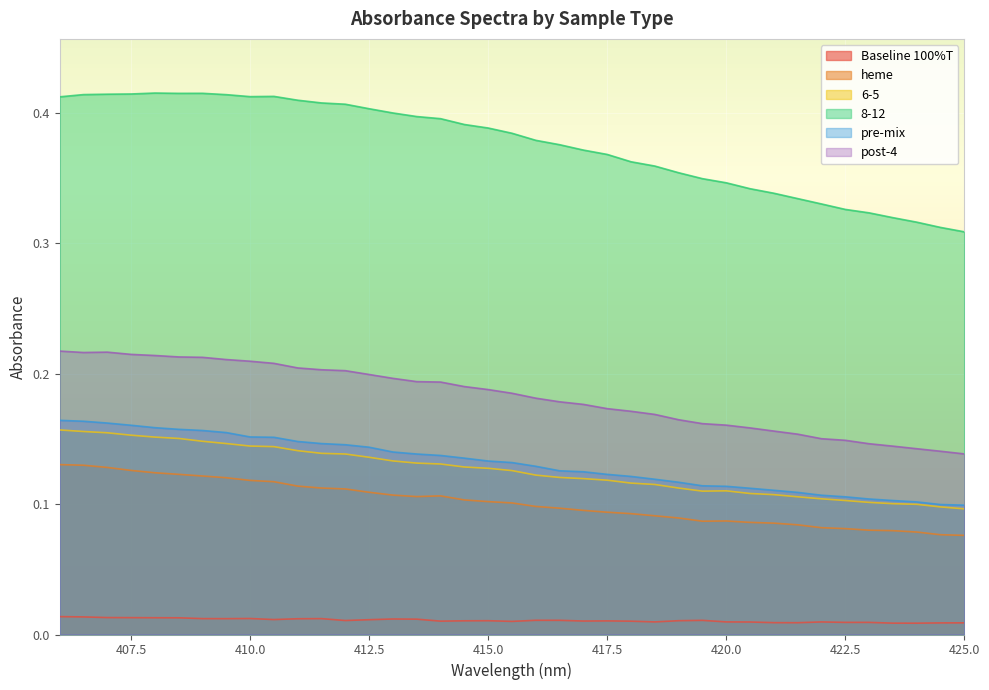

Is the value of heme at 23 greater than the value of pre-mix at 21?

No